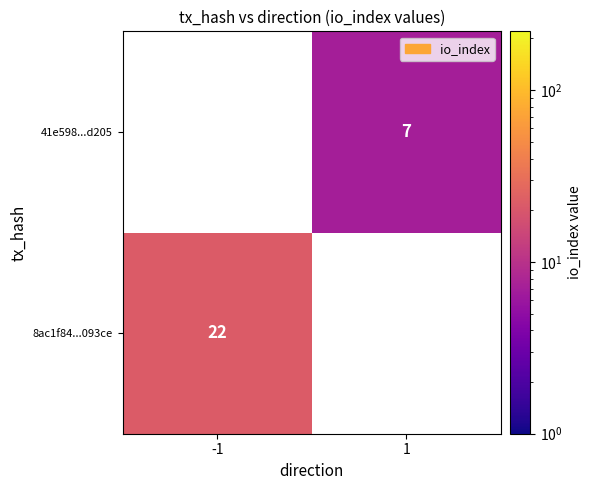

How many categories are shown in the chart?

2